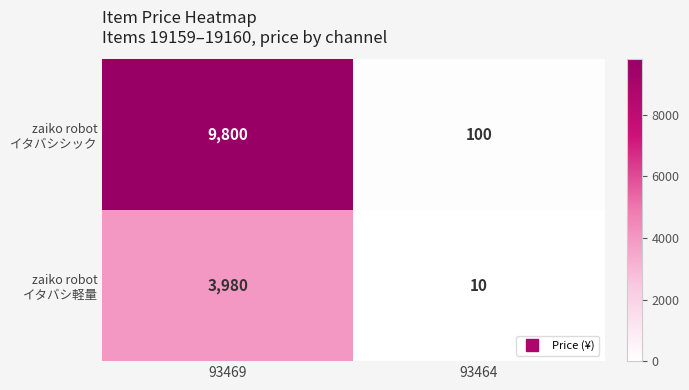

What is the greatest value displayed?

9800